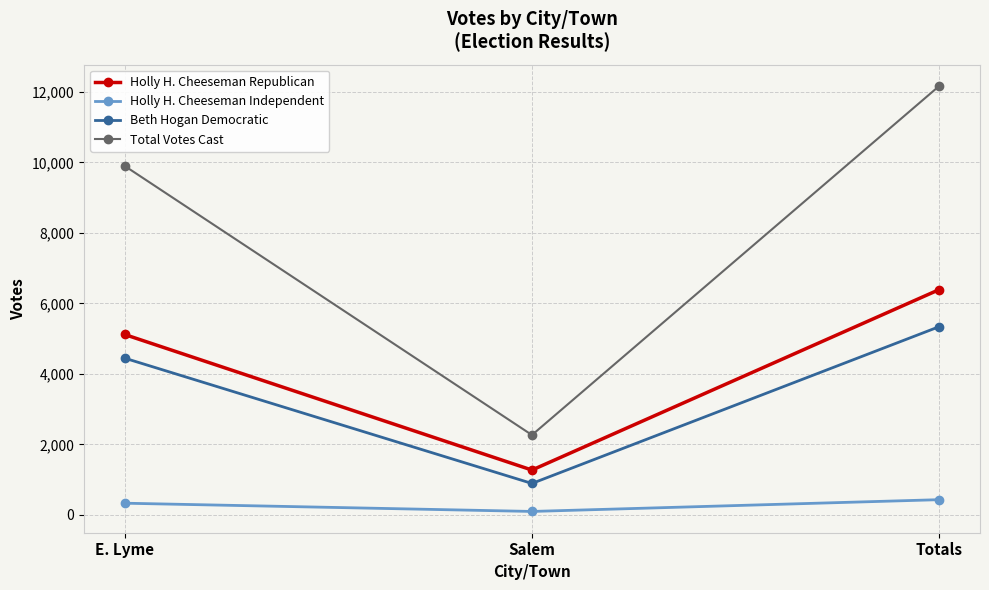

Is the value of Holly H. Cheeseman Independent at Totals greater than the value of Total Votes Cast at E. Lyme?

No